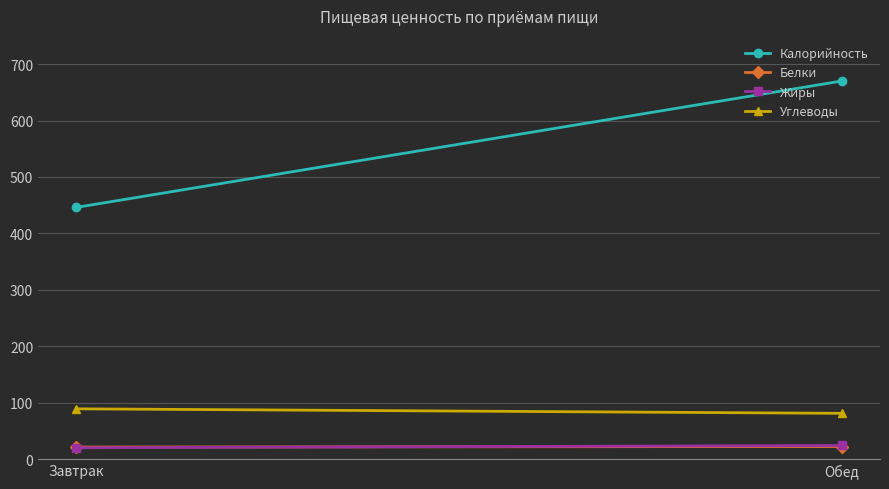

Is this an area chart (filled region under the line)?

No